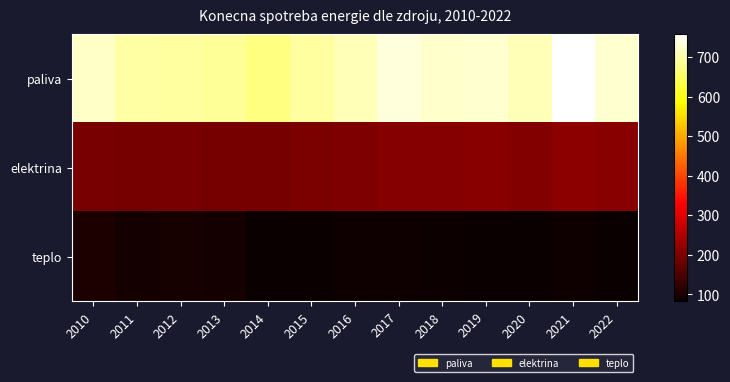

Count the number of data series in this chart.

3